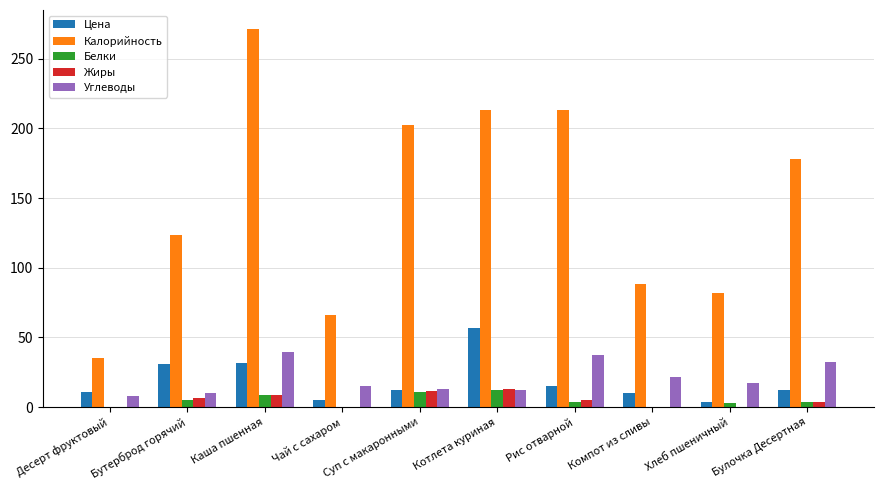

What is the total value across all series at Котлета куриная?

307.6